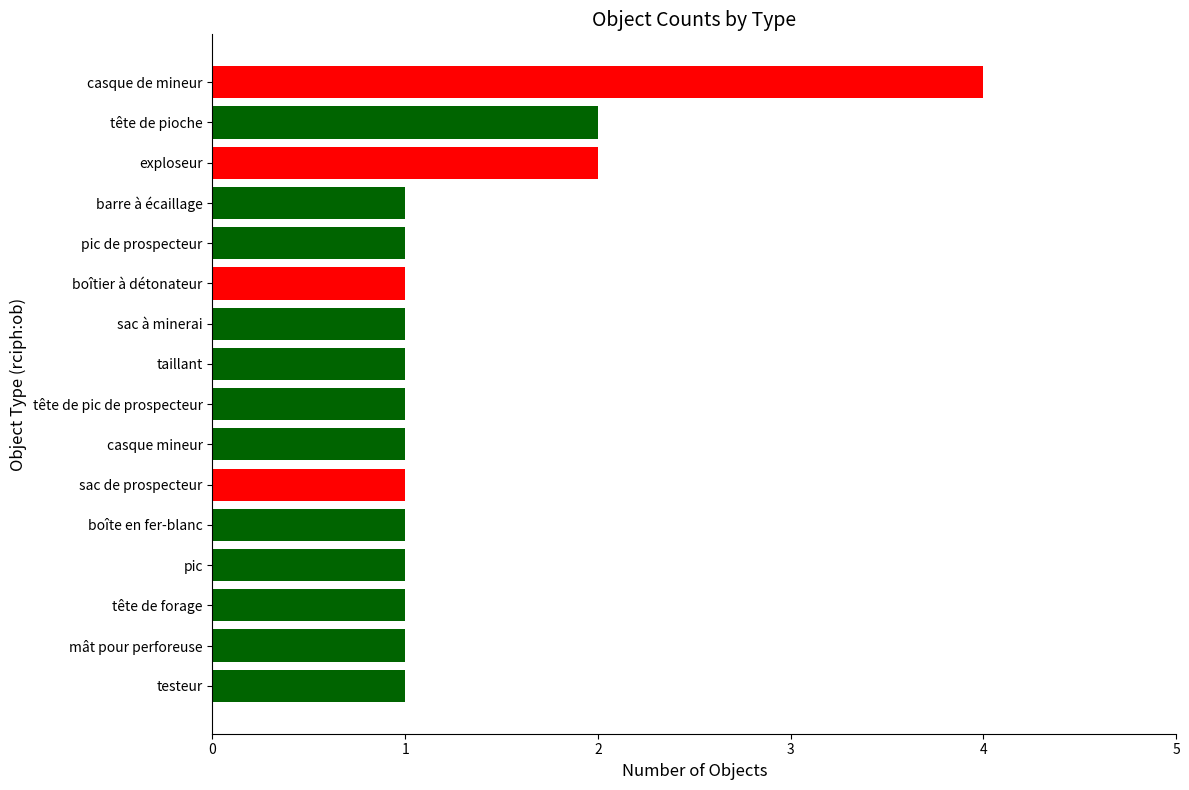

What is the difference between the maximum and minimum values?

3